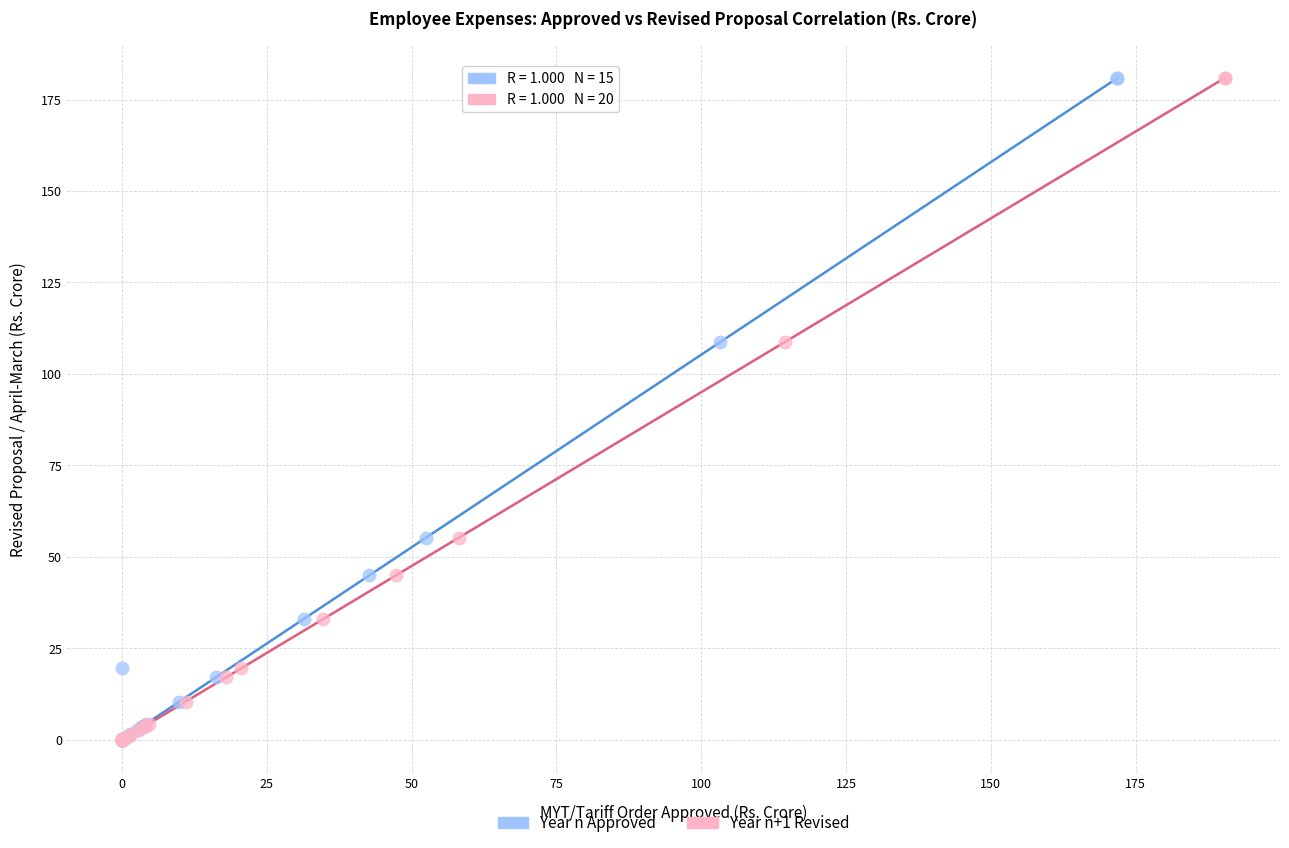

What are all the series names shown in the legend?

Year n Approved, Year n+1 Revised